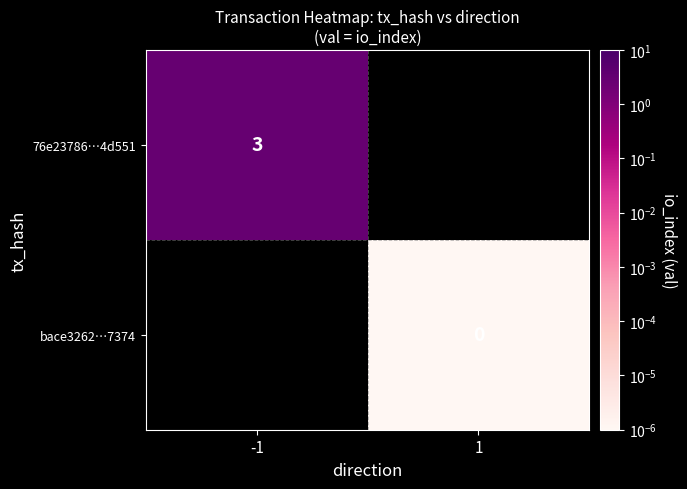

How many distinct data groups are displayed?

2